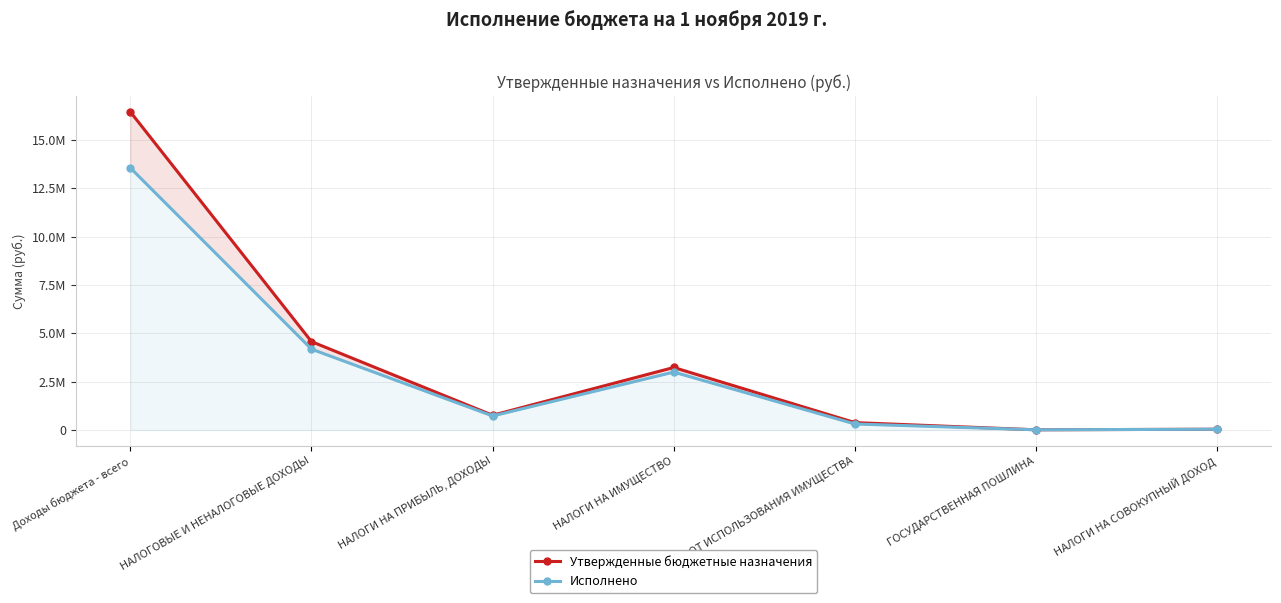

How many times do Исполнено and Утвержденные бюджетные назначения cross each other?

2